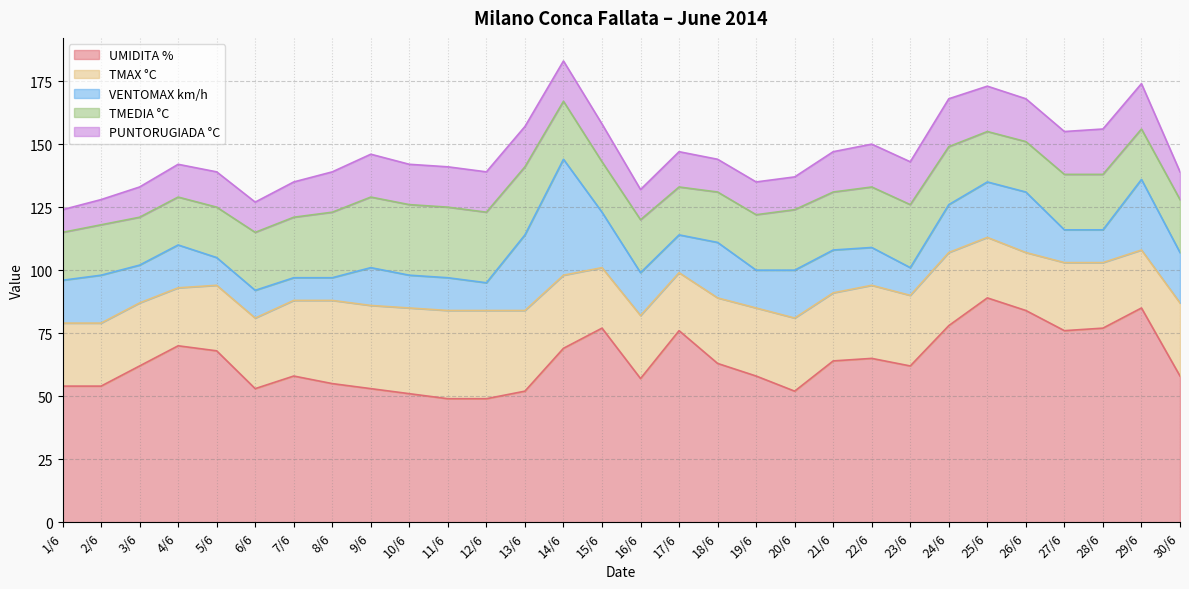

At how many categories does at least one series exceed 37?

30